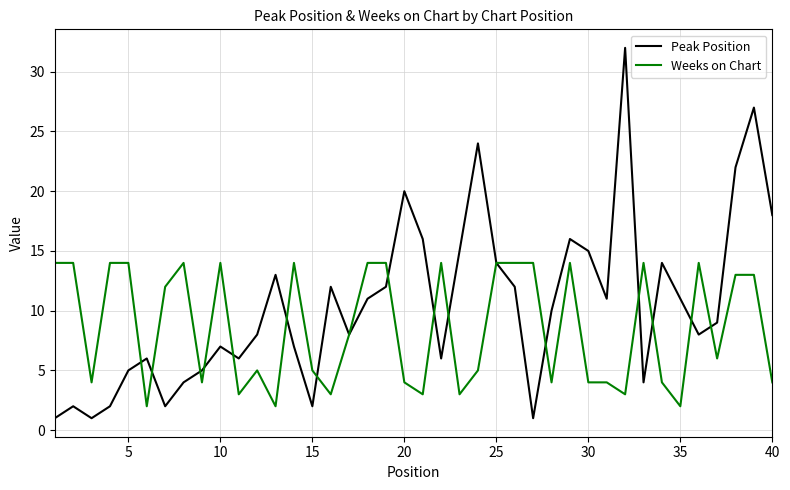

How many series are shown in this chart?

2